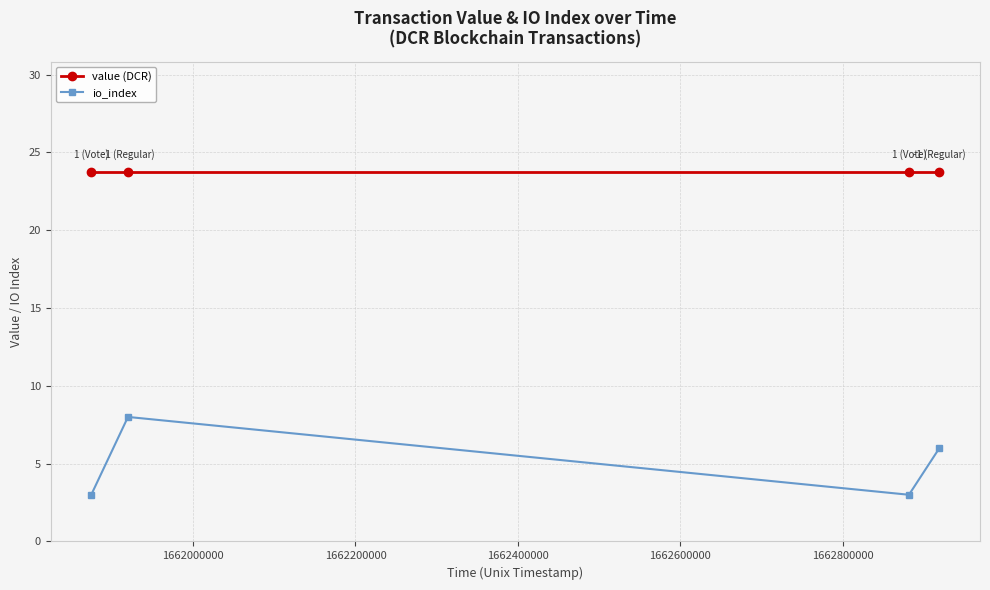

What is the highest value of the value (DCR) series?

23.7